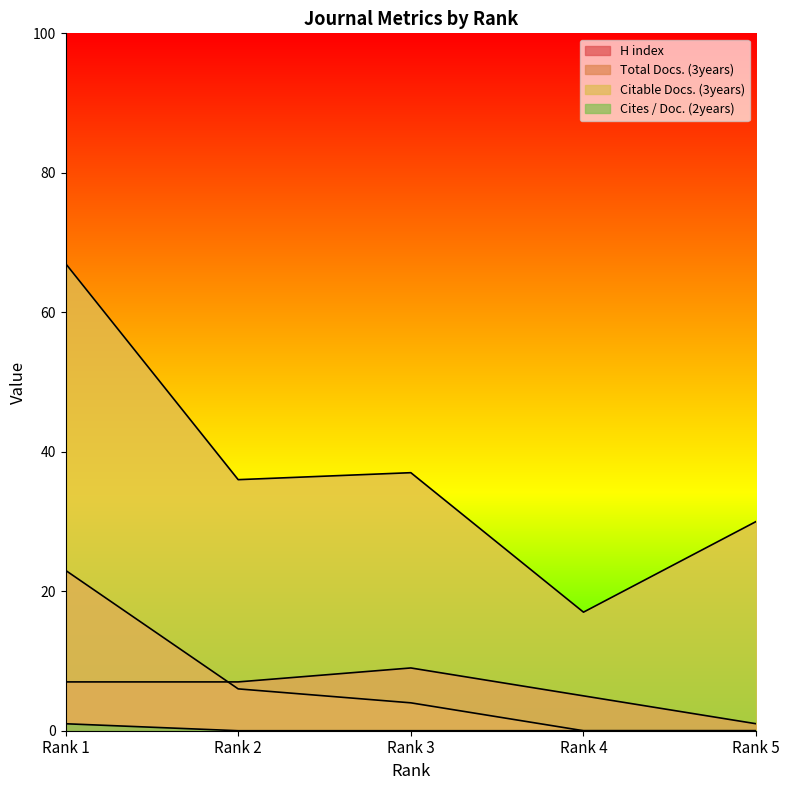

True or false: Citable Docs. (3years) has a value of 17 at Rank 4.

True